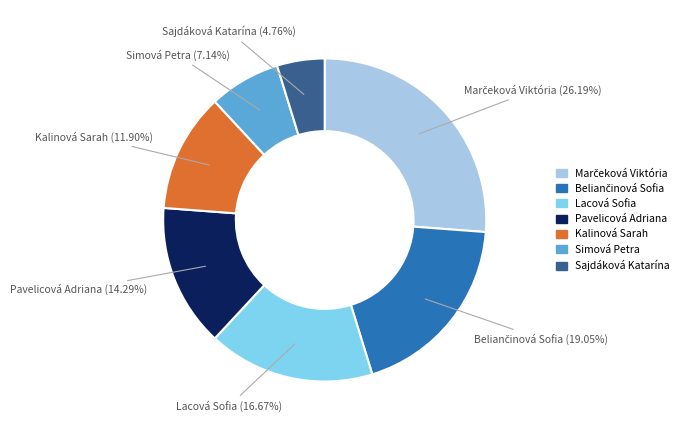

Is there a majority slice in this chart?

No